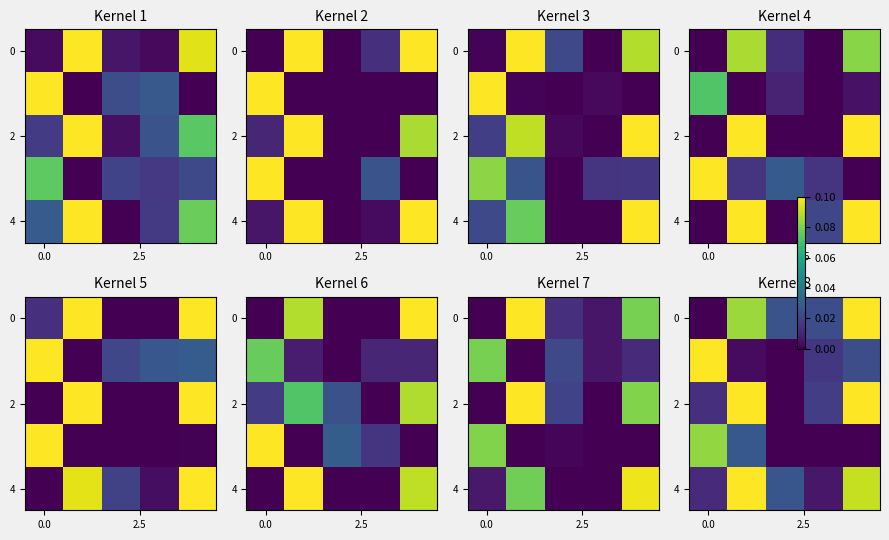

Which series has the largest total across all categories?

4